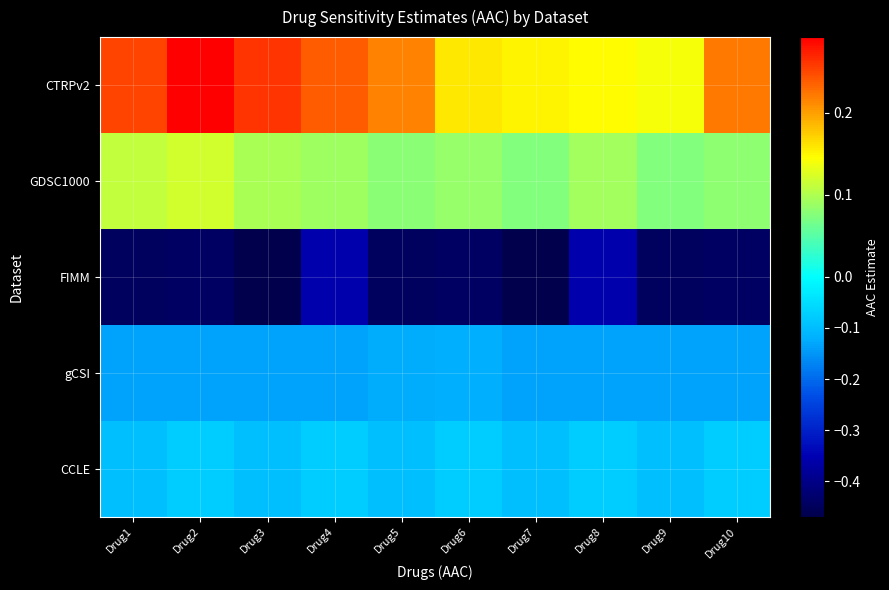

At which category is the sum across all series the highest?

Drug2